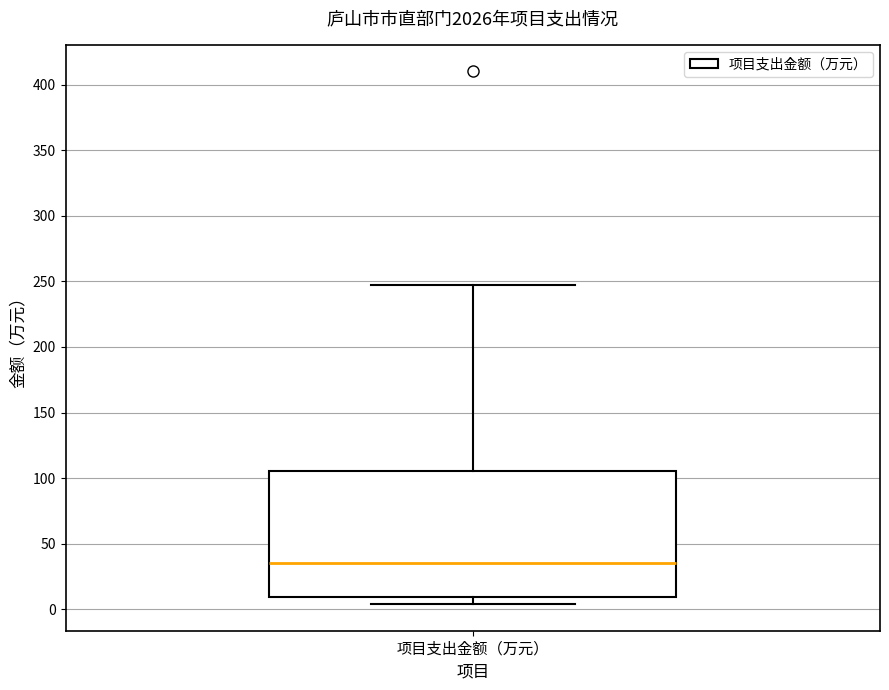

Where does the lower whisker of the box for 项目支出金额（万元） end on the y-axis? The values are not printed on the chart, so give them approximately, as read against the axis.

5